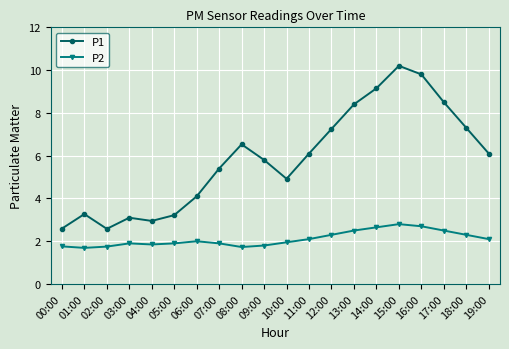

In P1, how many points are higher than both neighbors (excluding endpoints)?

4